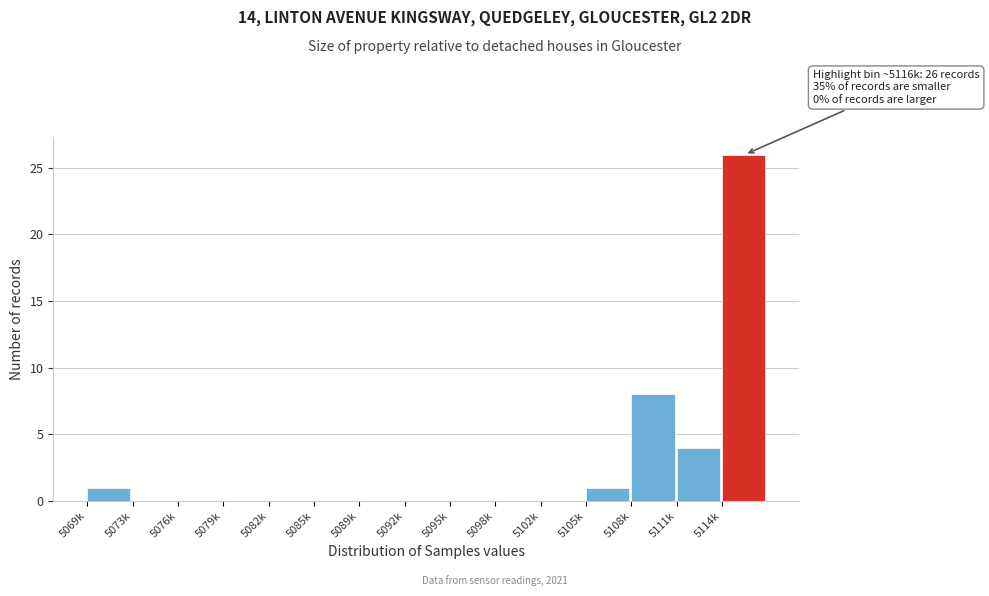

Reading left to right, what are all the values shown in this chart?

5069k=1	5073k=0	5076k=0	5079k=0	5082k=0	5085k=0	5089k=0	5092k=0	5095k=0	5098k=0	5102k=0	5105k=1	5108k=8	5111k=4	5114k=26